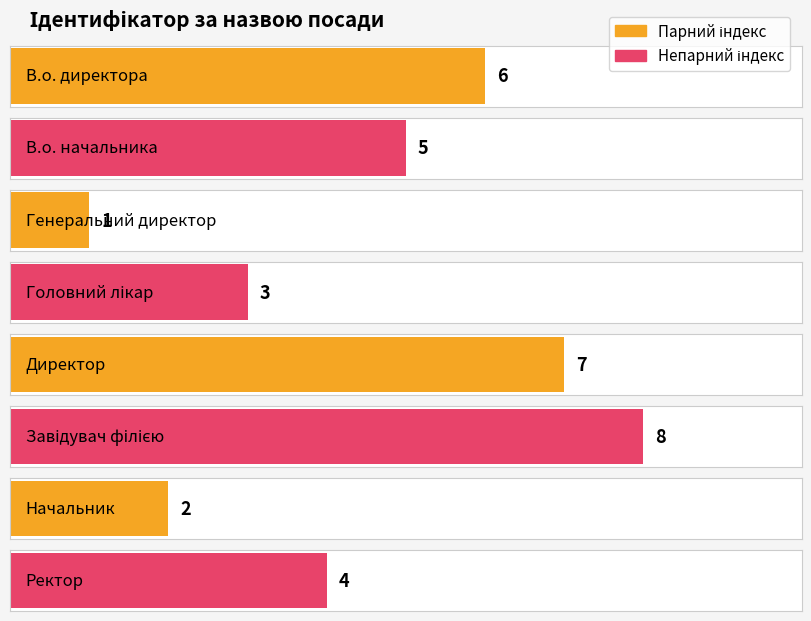

Count the values in the range 3 to 7.

5